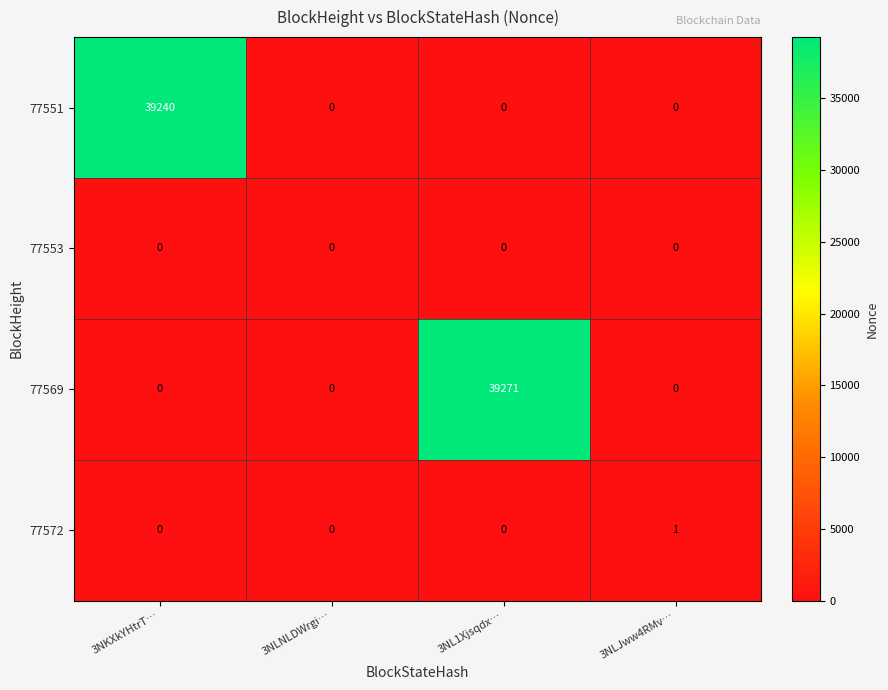

Reading right to left, extract all data points from this chart.

77551: 0	0	0	39240
77553: 0	0	0	0
77569: 0	39271	0	0
77572: 1	0	0	0